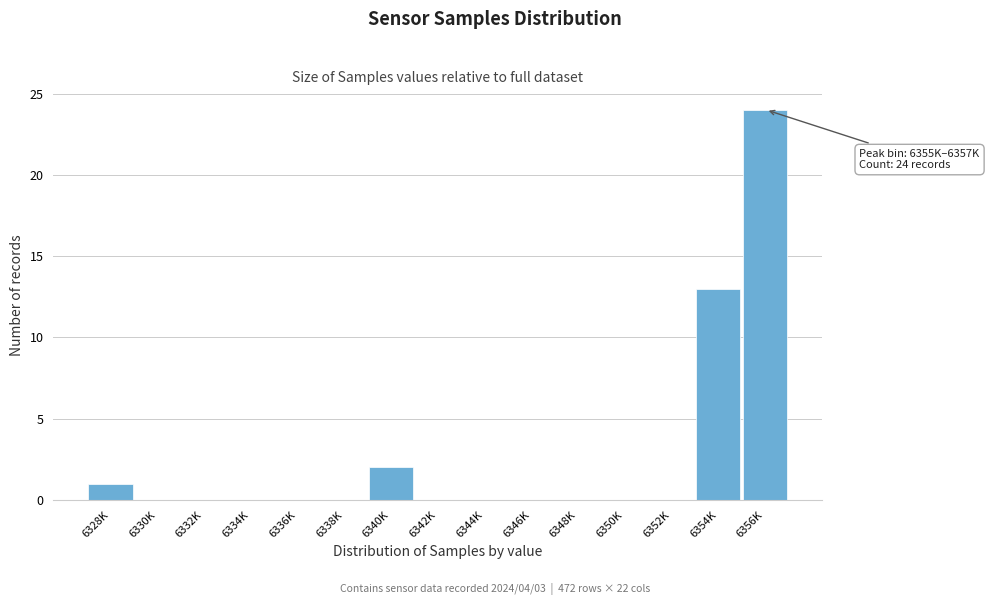

Reading left to right, what are all the values shown in this chart?

6328K=1	6330K=0	6332K=0	6334K=0	6336K=0	6338K=0	6340K=2	6342K=0	6344K=0	6346K=0	6348K=0	6350K=0	6352K=0	6354K=13	6356K=24